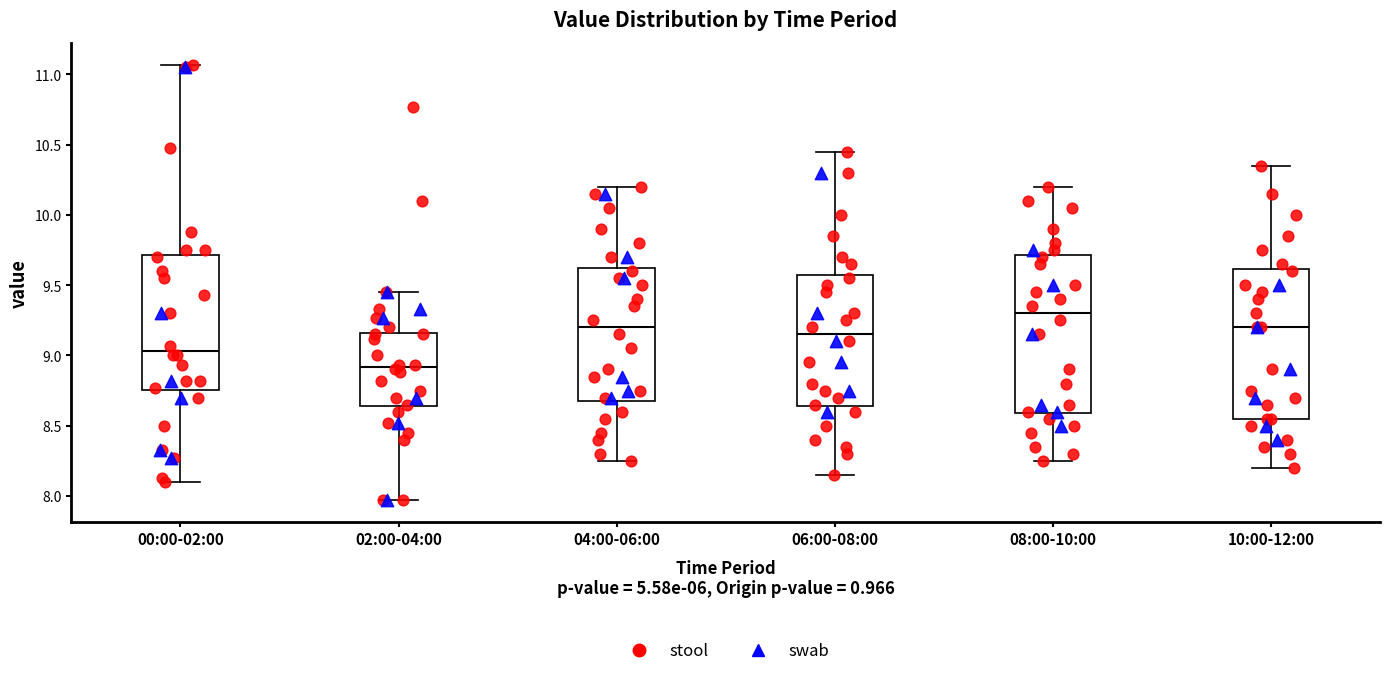

Where does the upper whisker of the box for 00:00-02:00 end on the y-axis? The values are not printed on the chart, so give them approximately, as read against the axis.

11.05